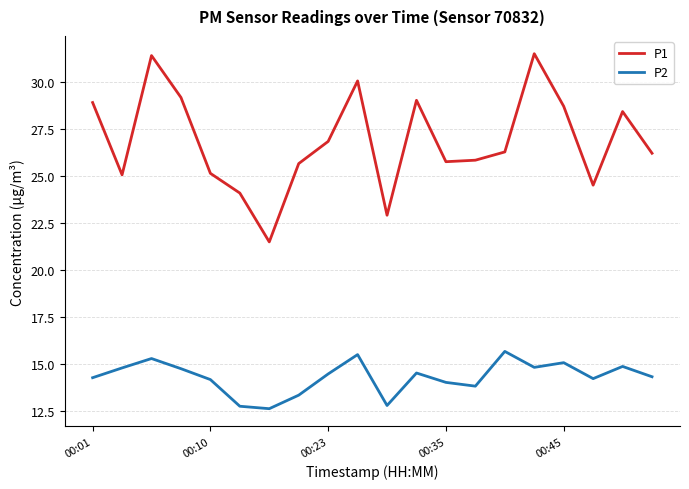

Does the chart have visible grid lines?

Yes